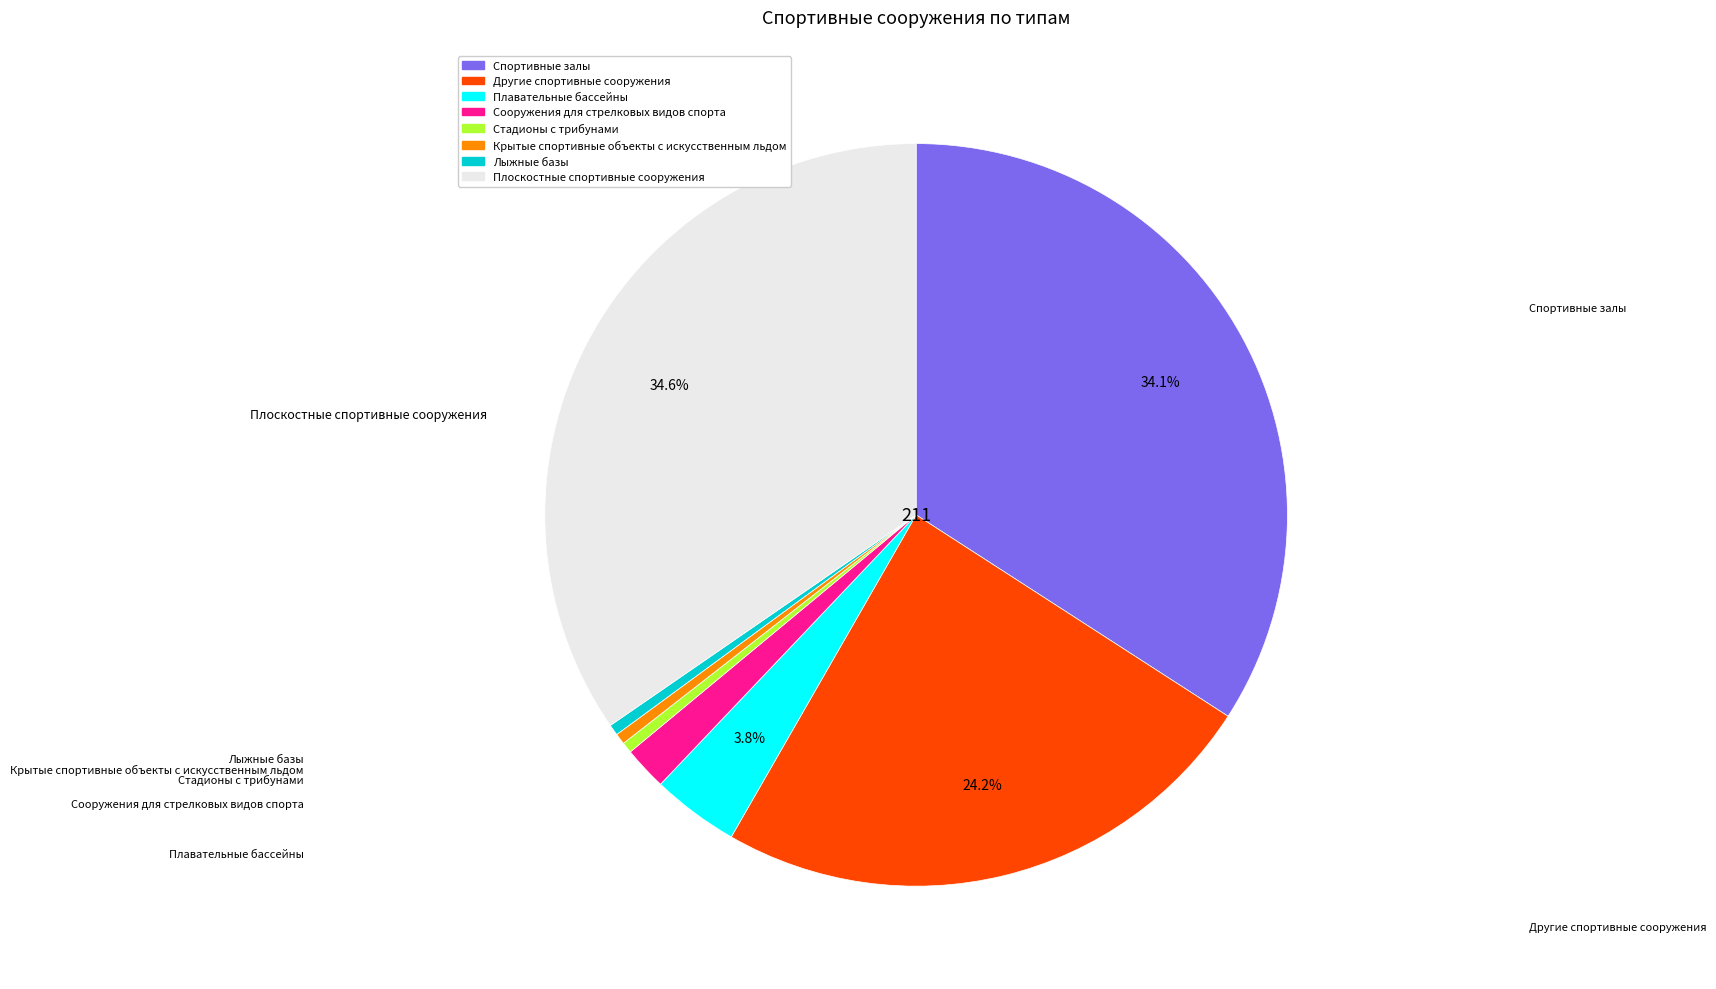

Is there any slice that represents more than half of the pie?

No